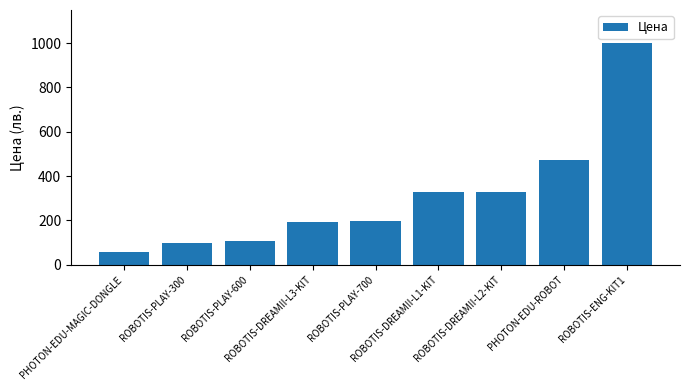

What is the difference between the second highest and second lowest values?

375.0